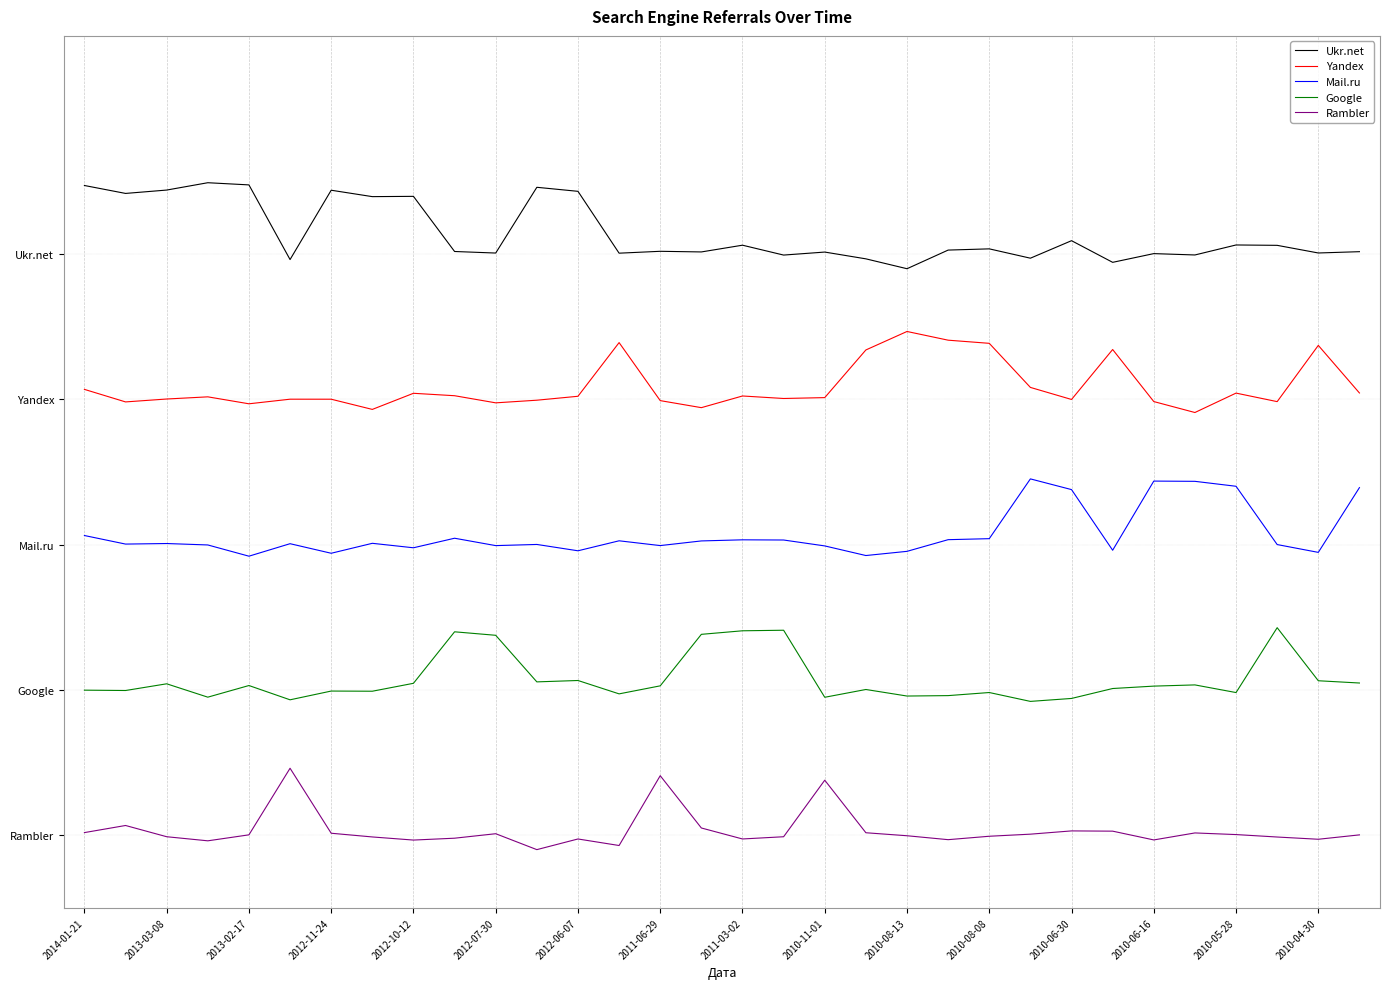

What is the greatest value displayed?

4.5